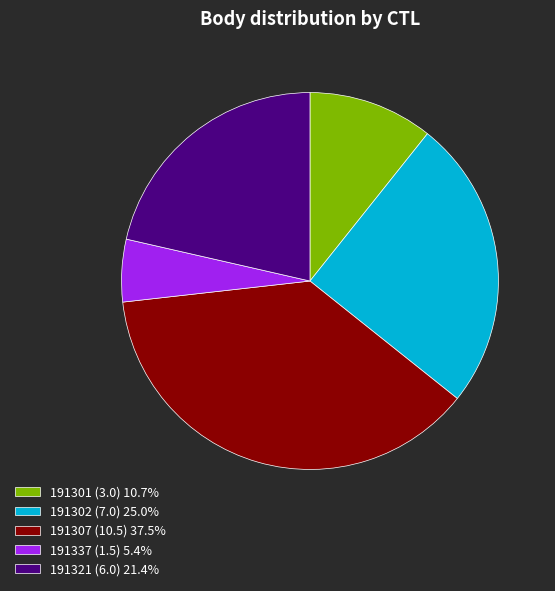

Which category has the smallest portion of the pie?

191337